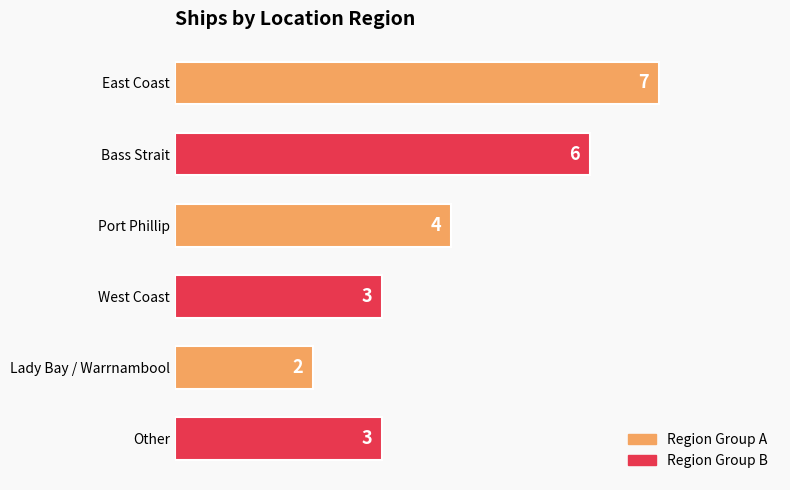

How many categories are shown in the chart?

6